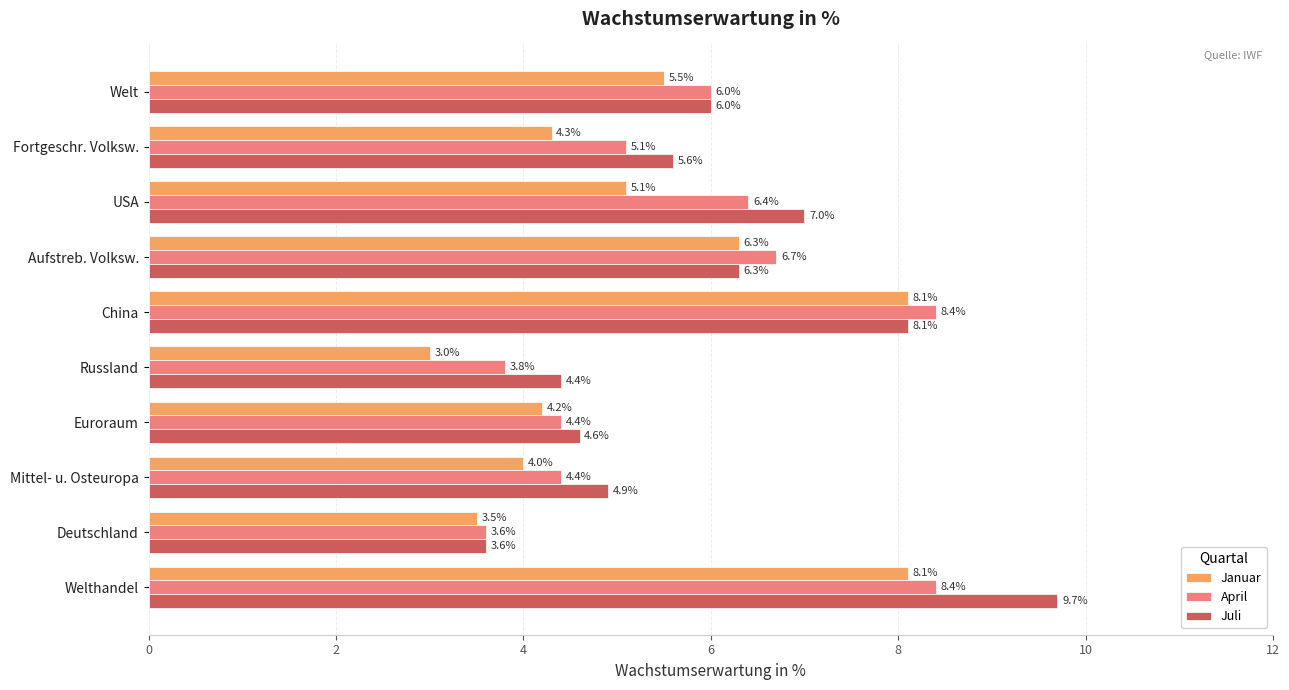

What is the difference between the second highest and minimum values in the Juli series?

4.5